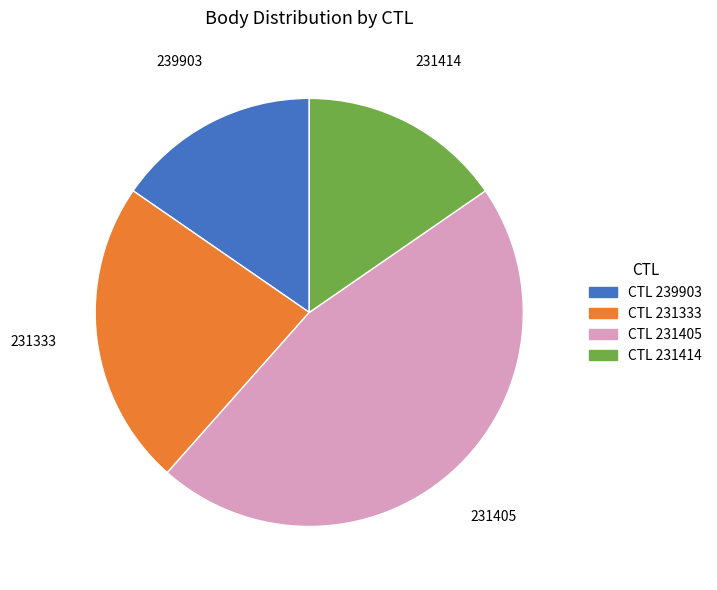

The 239903 slice represents 9% of the pie. True or false?

False